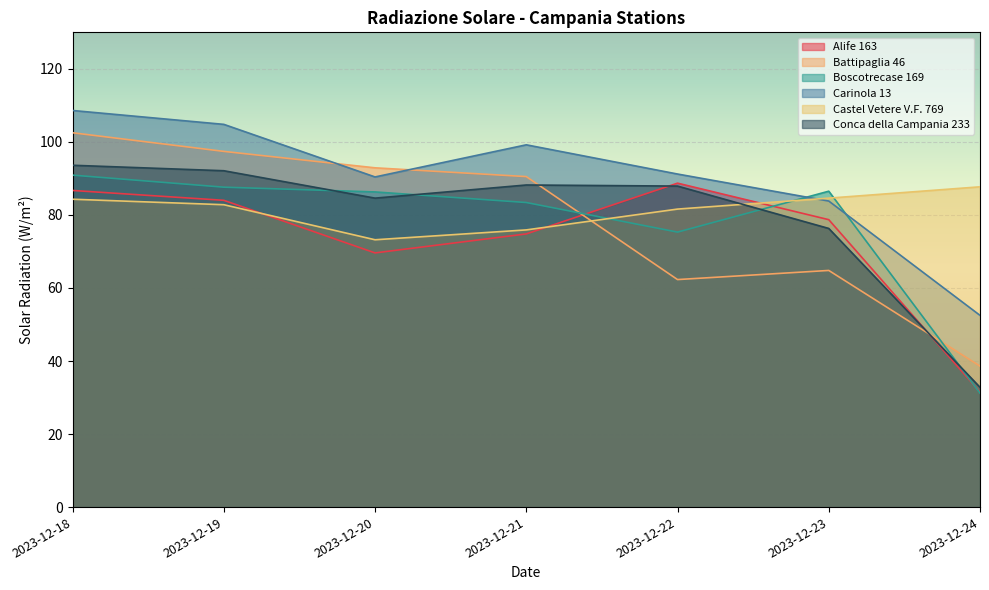

Reading right to left, transcribe all the data shown in this chart.

Alife 163: 2023-12-24=31.5	2023-12-23=78.7	2023-12-22=88.7	2023-12-21=74.8	2023-12-20=69.6	2023-12-19=84.0	2023-12-18=86.7
Battipaglia 46: 2023-12-24=38.6	2023-12-23=64.8	2023-12-22=62.3	2023-12-21=90.5	2023-12-20=92.9	2023-12-19=97.4	2023-12-18=102.5
Boscotrecase 169: 2023-12-24=31.2	2023-12-23=86.5	2023-12-22=75.3	2023-12-21=83.4	2023-12-20=86.3	2023-12-19=87.6	2023-12-18=90.9
Carinola 13: 2023-12-24=52.5	2023-12-23=83.8	2023-12-22=91.2	2023-12-21=99.2	2023-12-20=90.4	2023-12-19=104.8	2023-12-18=108.6
Castel Vetere V.F. 769: 2023-12-24=87.7	2023-12-23=84.6	2023-12-22=81.6	2023-12-21=75.9	2023-12-20=73.2	2023-12-19=82.8	2023-12-18=84.3
Conca della Campania 233: 2023-12-24=32.8	2023-12-23=76.3	2023-12-22=87.9	2023-12-21=88.2	2023-12-20=84.6	2023-12-19=92.1	2023-12-18=93.6